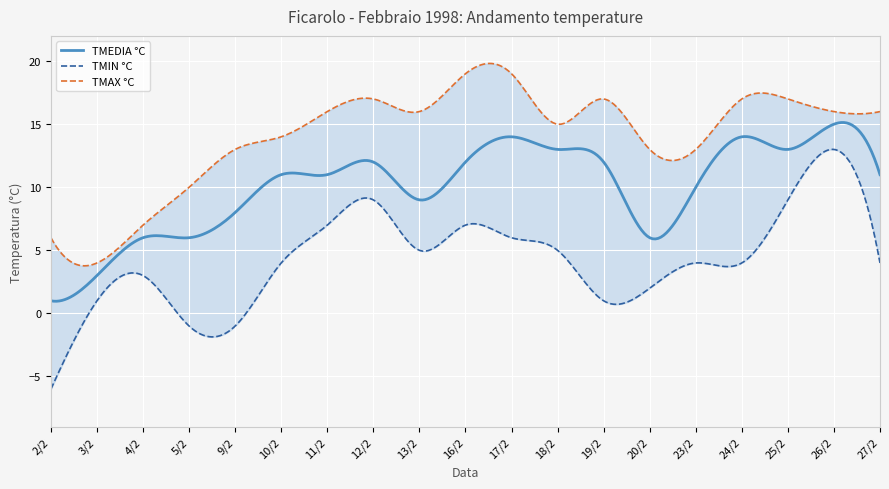

What is the sum of the TMEDIA °C values at 2/2 and 10/2?

12